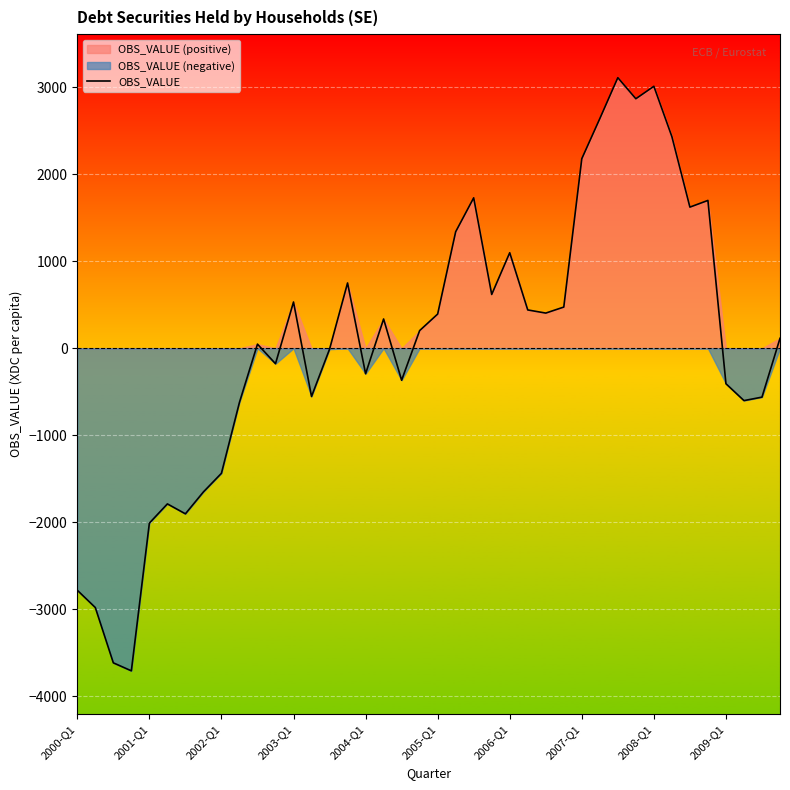

How many values are below zero?

18